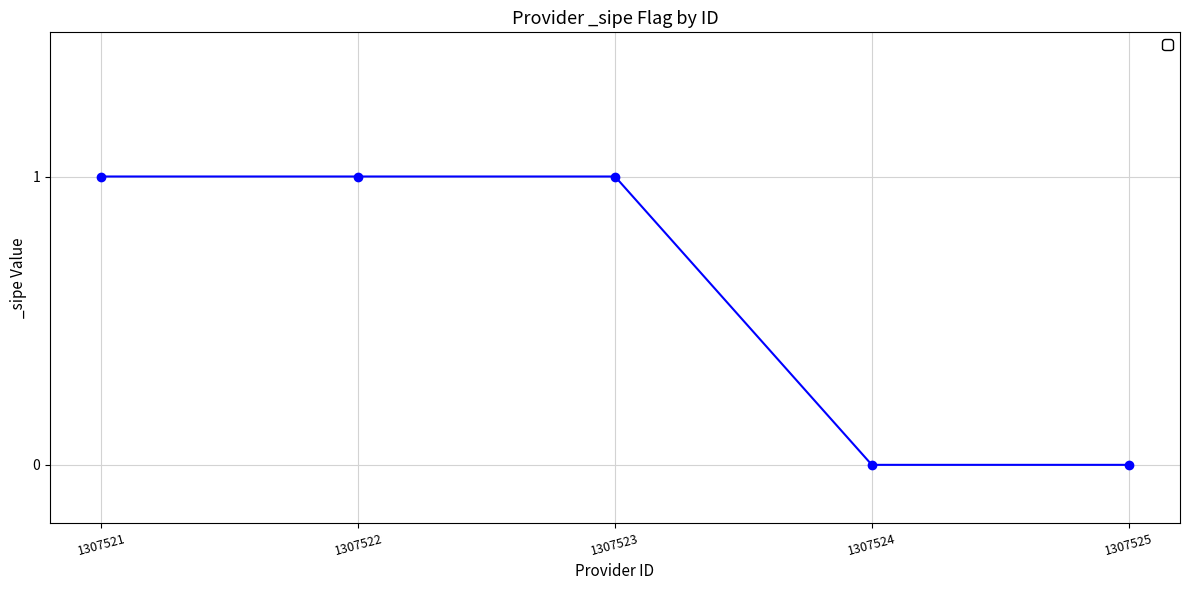

Is it true that the value at 1307524 is 1?

False